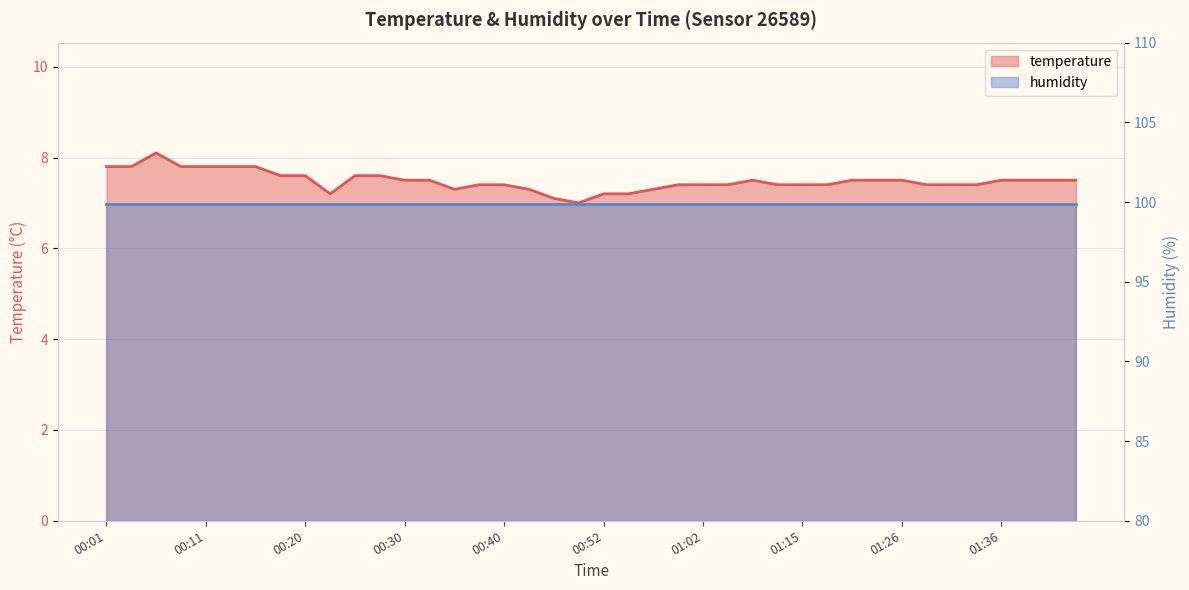

What is the value of the 33rd point from the left?

7.5